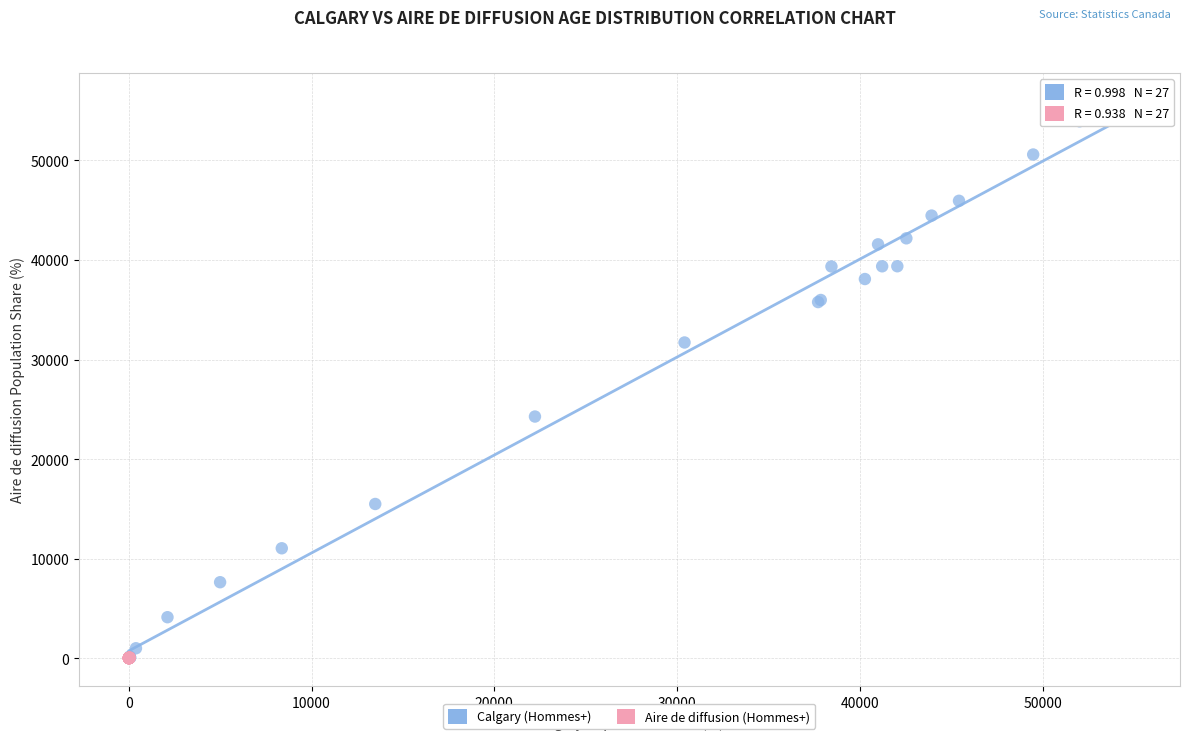

Which series reaches the maximum Y coordinate?

Calgary (Hommes+)